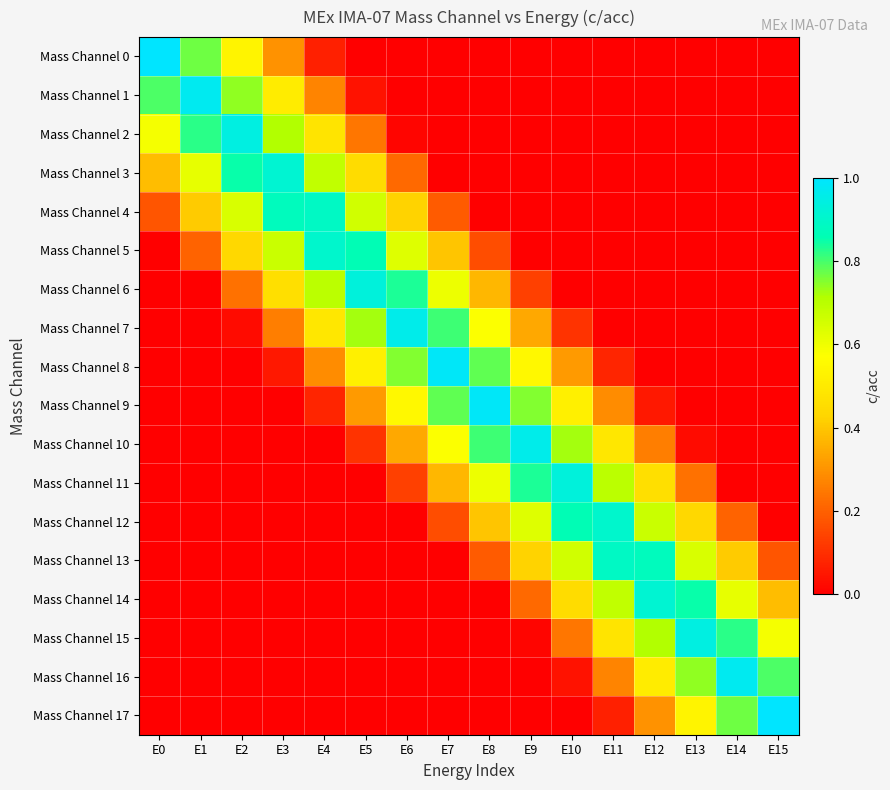

What is the greatest value displayed?

1.0